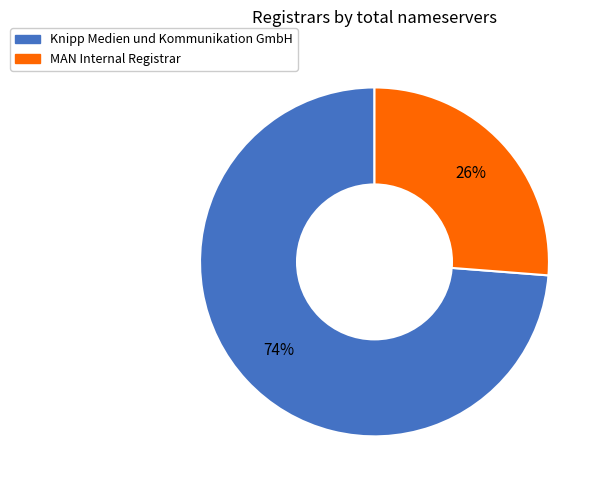

To the nearest percent, what is the difference between the largest and smallest slice percentages?

48%